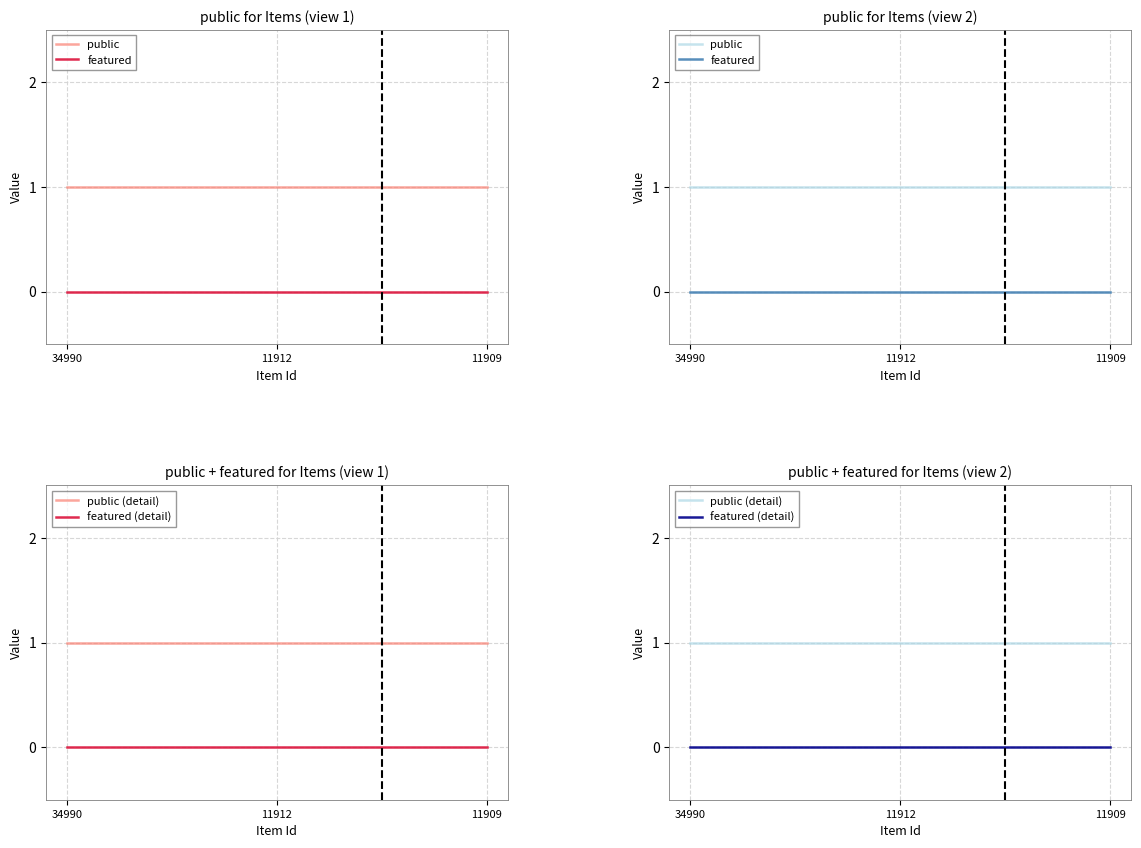

Reading right to left, transcribe all the data shown in this chart.

public: 11909=1	11912=1	34990=1
featured: 11909=0	11912=0	34990=0
public (detail): 11909=1	11912=1	34990=1
featured (detail): 11909=0	11912=0	34990=0